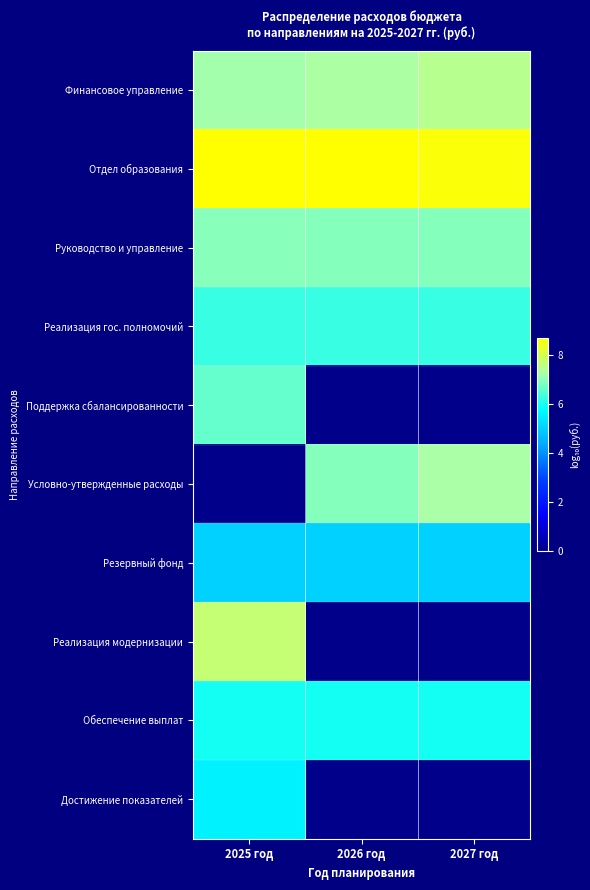

Reading left to right, transcribe all the data shown in this chart.

Финансовое управление: 2025 год=7.2	2026 год=7.3	2027 год=7.5
Отдел образования: 2025 год=8.7	2026 год=8.7	2027 год=8.6
Руководство и управление: 2025 год=7.0	2026 год=6.9	2027 год=6.9
Реализация гос. полномочий: 2025 год=6.3	2026 год=6.3	2027 год=6.3
Поддержка сбалансированности: 2025 год=6.7	2026 год=0.0	2027 год=0.0
Условно-утвержденные расходы: 2025 год=0.0	2026 год=6.9	2027 год=7.2
Резервный фонд: 2025 год=5.0	2026 год=5.0	2027 год=5.0
Реализация модернизации: 2025 год=7.7	2026 год=0.0	2027 год=0.0
Обеспечение выплат: 2025 год=6.0	2026 год=6.0	2027 год=6.0
Достижение показателей: 2025 год=5.6	2026 год=0.0	2027 год=0.0